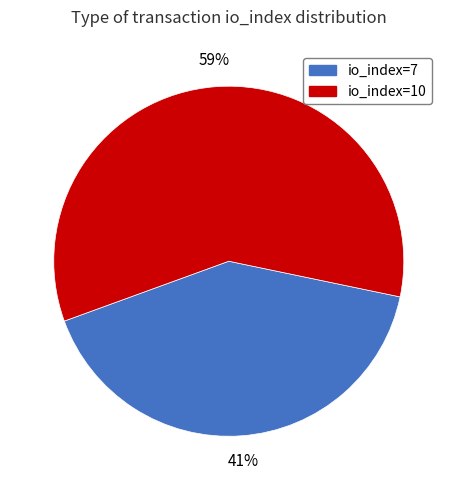

Which slice is the smallest?

io_index=7